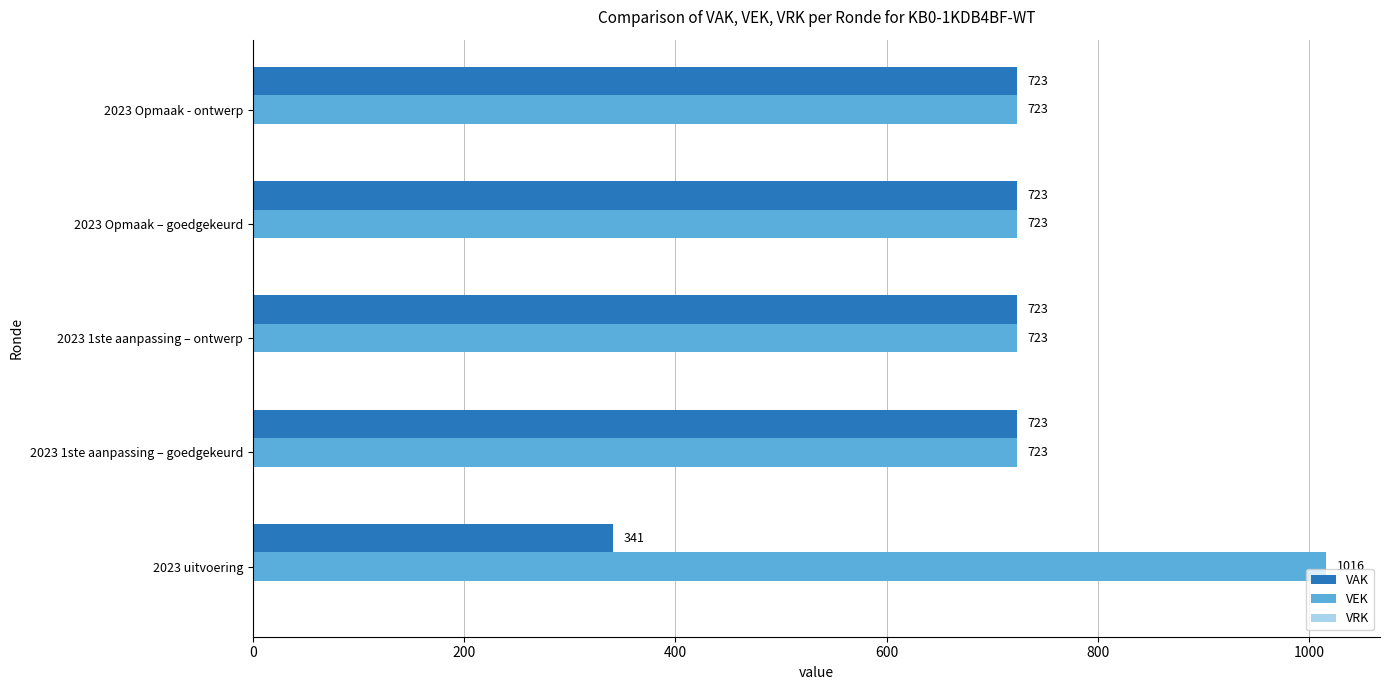

Rank the series by their maximum value, from highest to lowest.

VEK, VAK